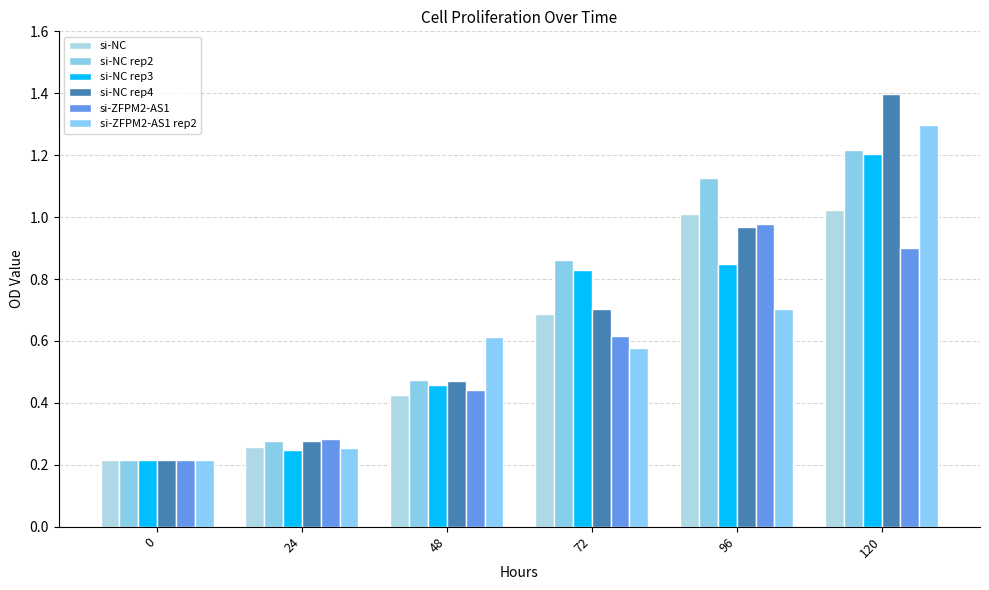

Is it true that si-NC equals 0.5 at 120?

False